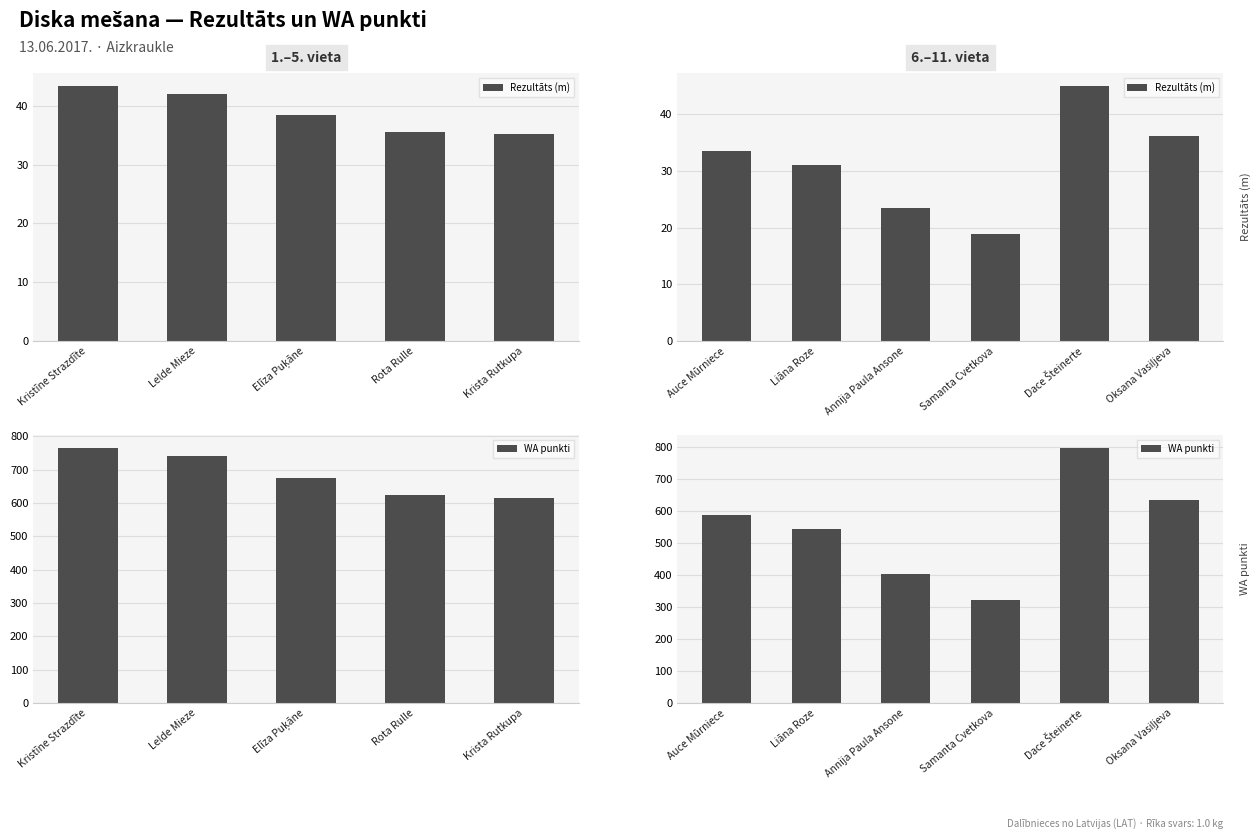

What is the difference between the maximum and minimum values in the WA punkti series?

477.0